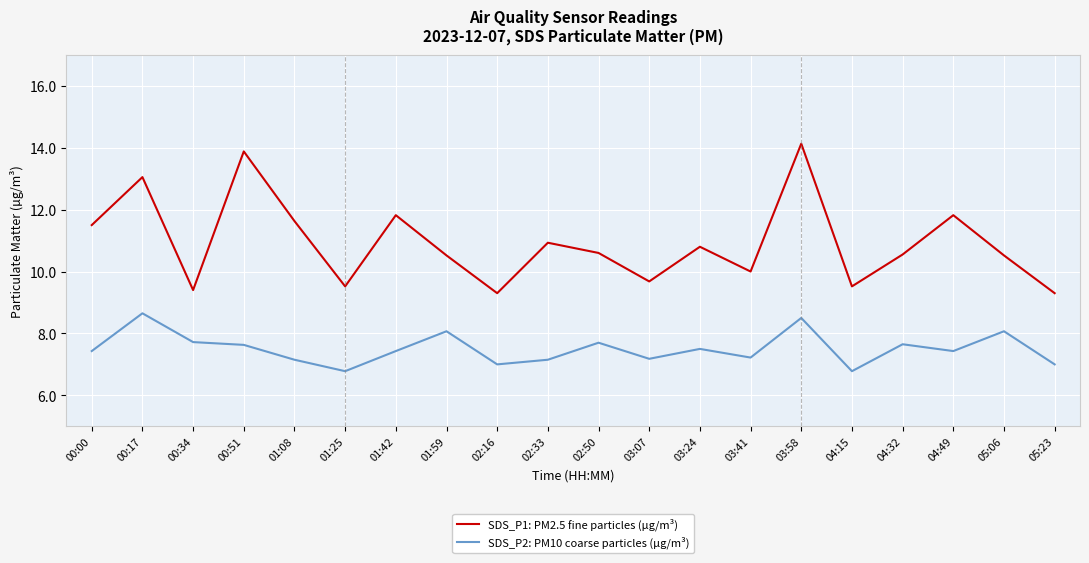

What are all the series names shown in the legend?

SDS_P1: PM2.5 fine particles (µg/m³), SDS_P2: PM10 coarse particles (µg/m³)